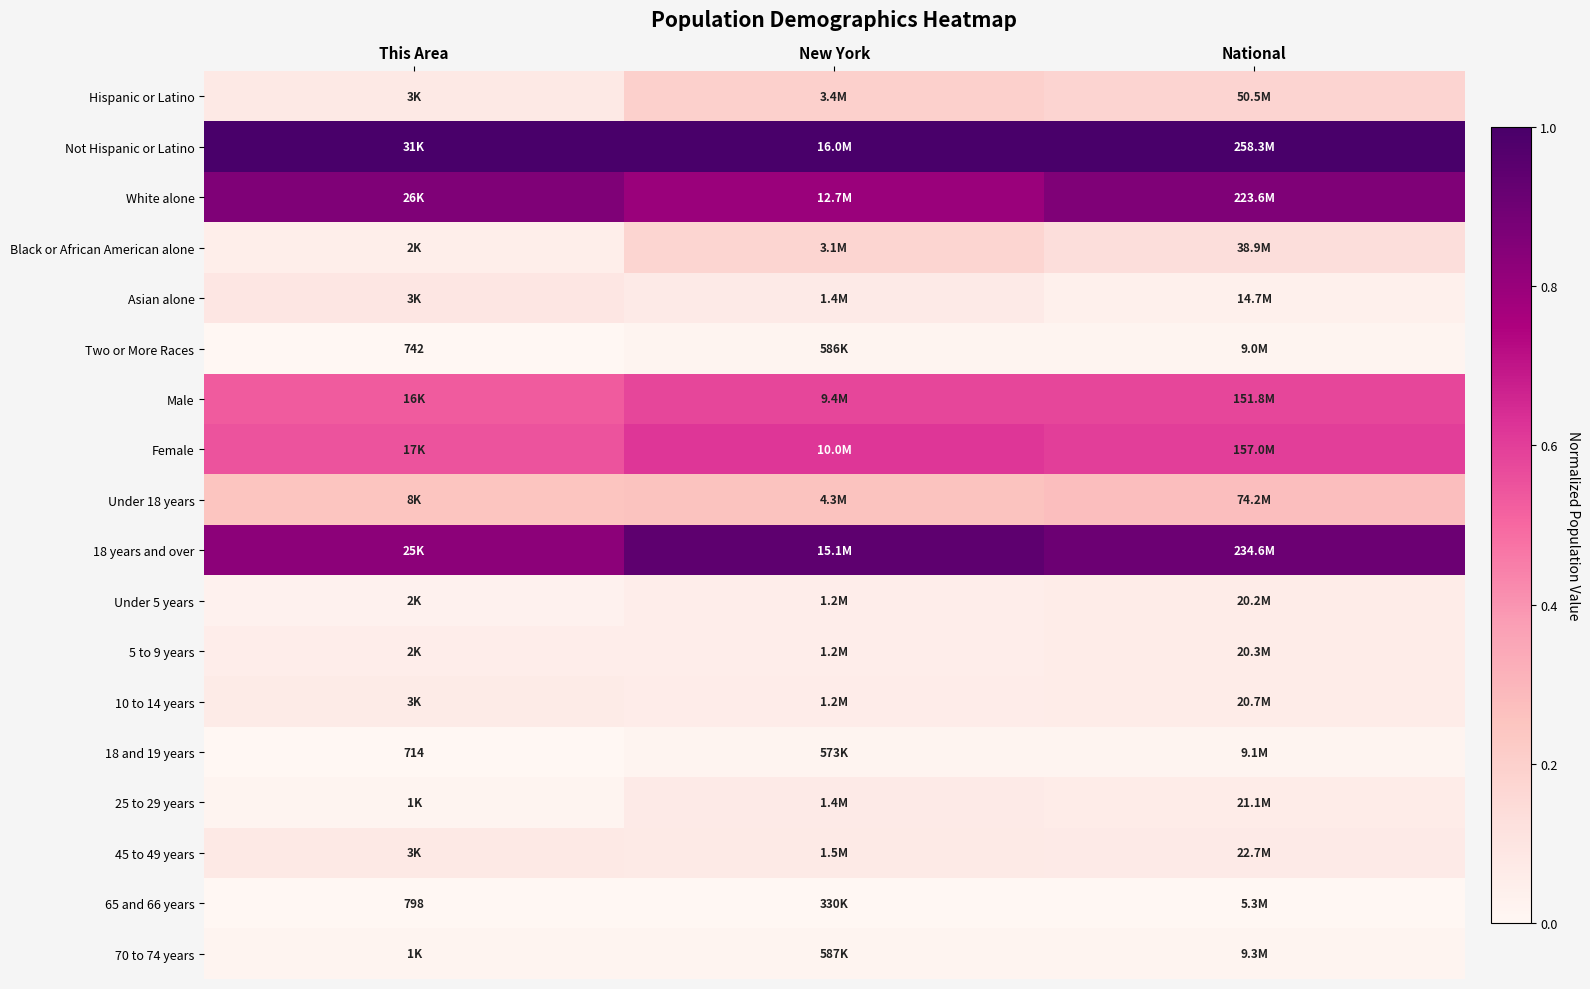

Rank the series by their maximum value, from lowest to highest.

65 and 66 years, 18 and 19 years, Two or More Races, 70 to 74 years, Under 5 years, 5 to 9 years, 10 to 14 years, 25 to 29 years, 45 to 49 years, Asian alone, Black or African American alone, Hispanic or Latino, Under 18 years, Male, Female, White alone, 18 years and over, Not Hispanic or Latino